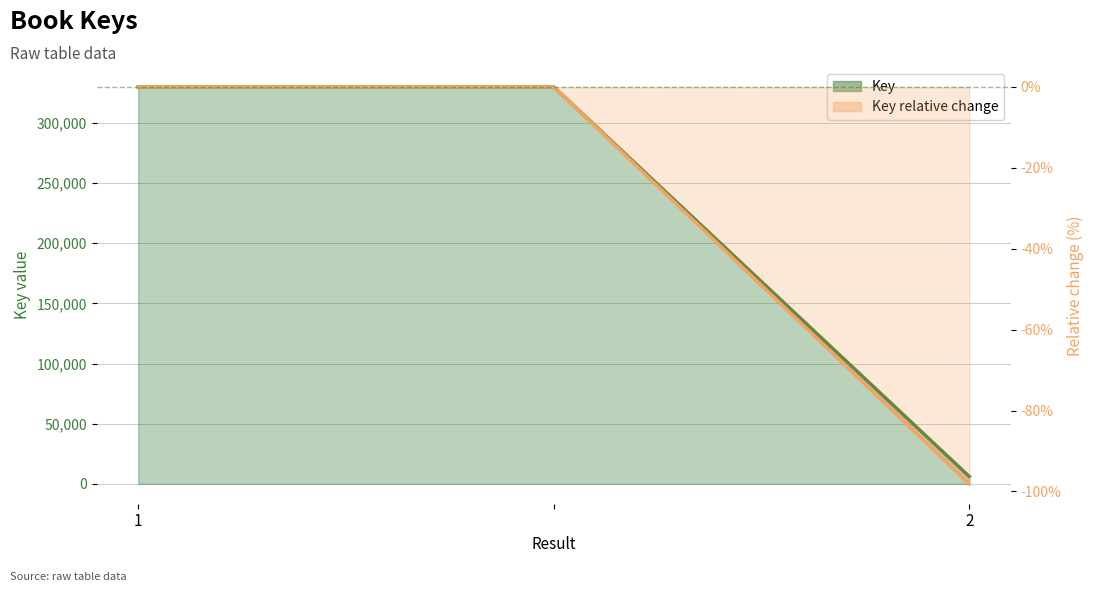

What position from the left is 2?

3